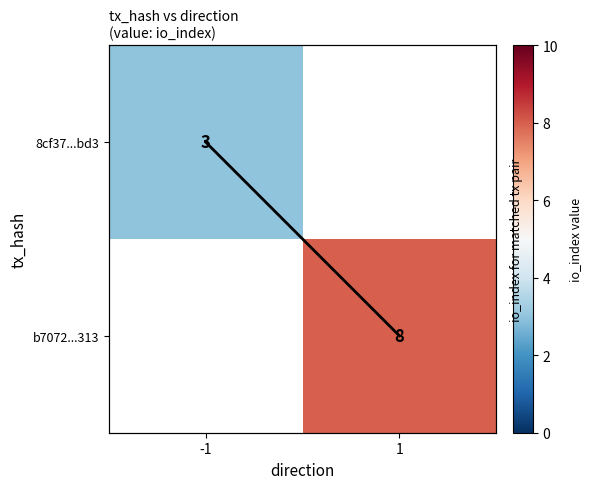

Rank the series by their maximum value, from lowest to highest.

8cf37...bd3, b7072...313